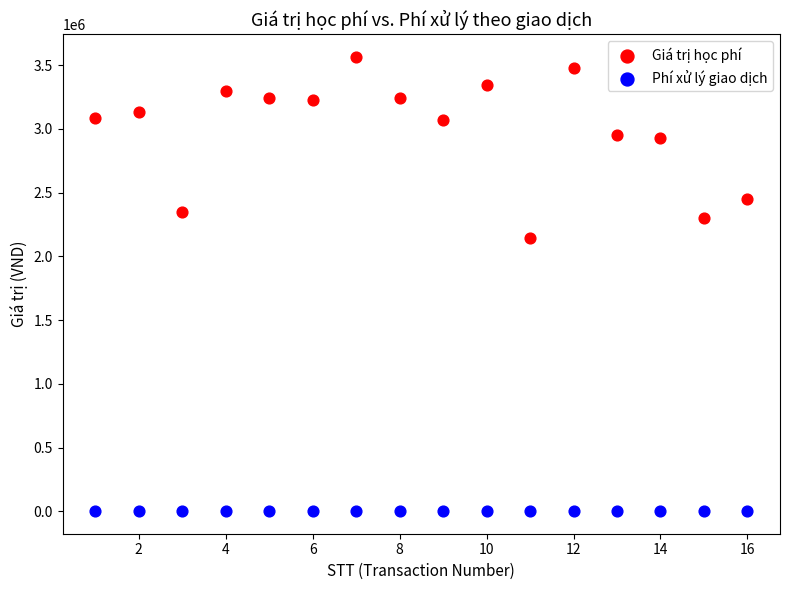

Which series contains the lowest Y value?

Phí xử lý giao dịch